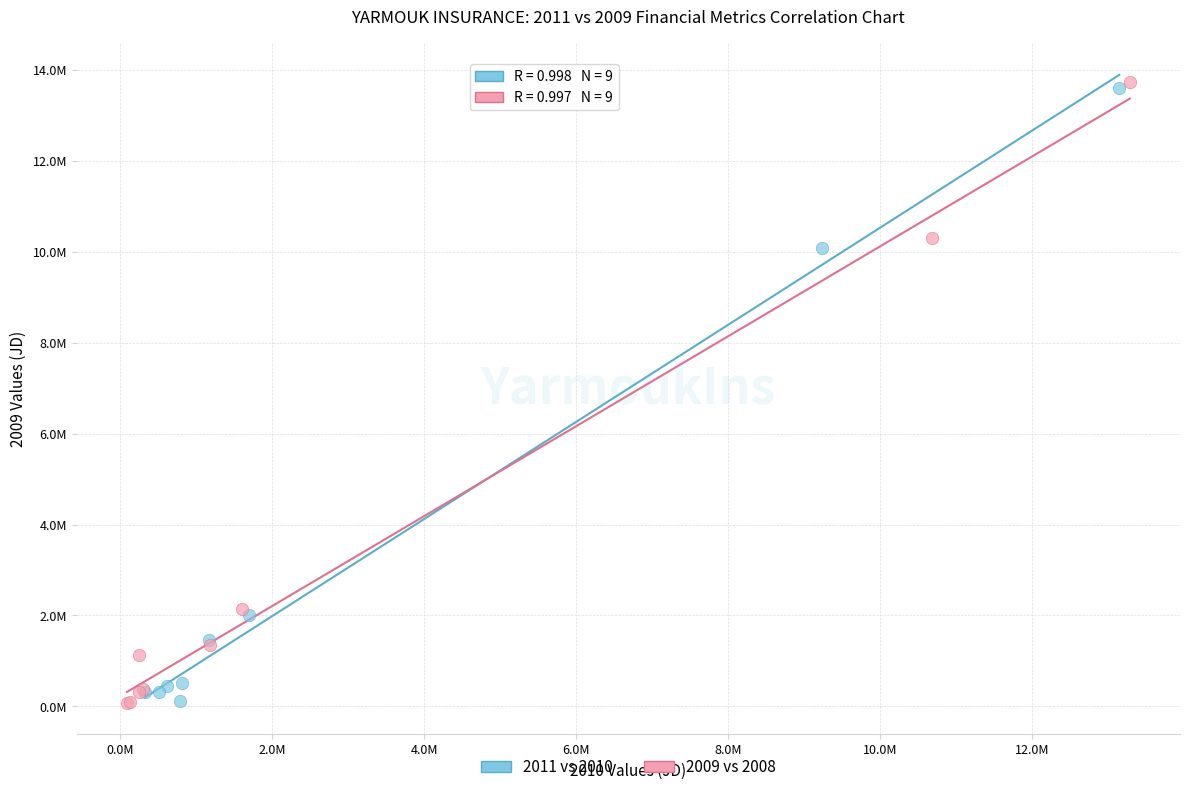

Which series has the largest Y range (max minus min)?

2009 vs 2008